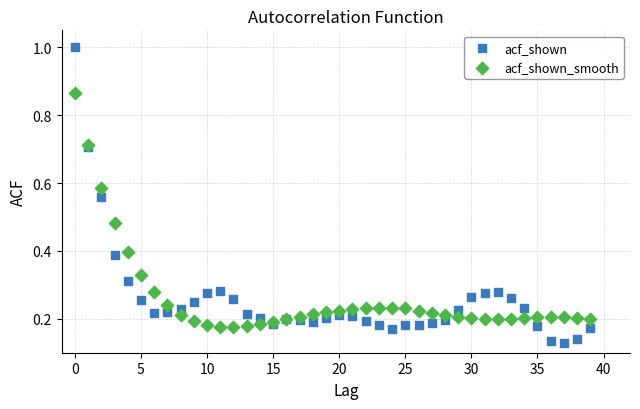

Which series has the largest Y range (max minus min)?

acf_shown